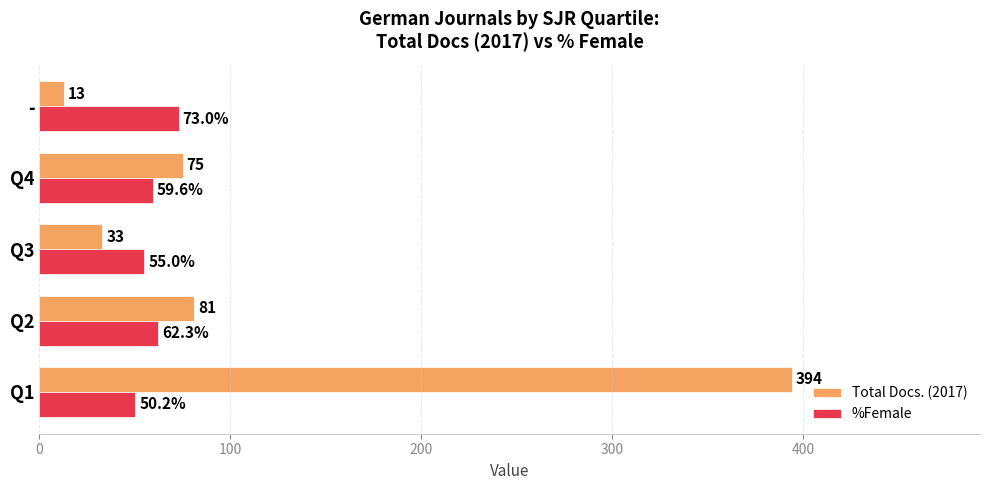

Which series has the widest spread of values?

Total Docs. (2017)